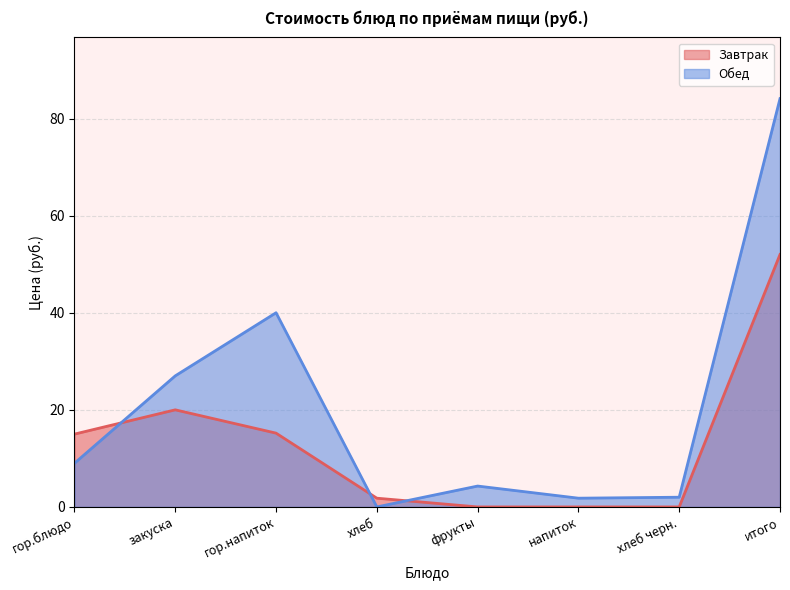

What is the spread (max minus min) of values at напиток?

1.8